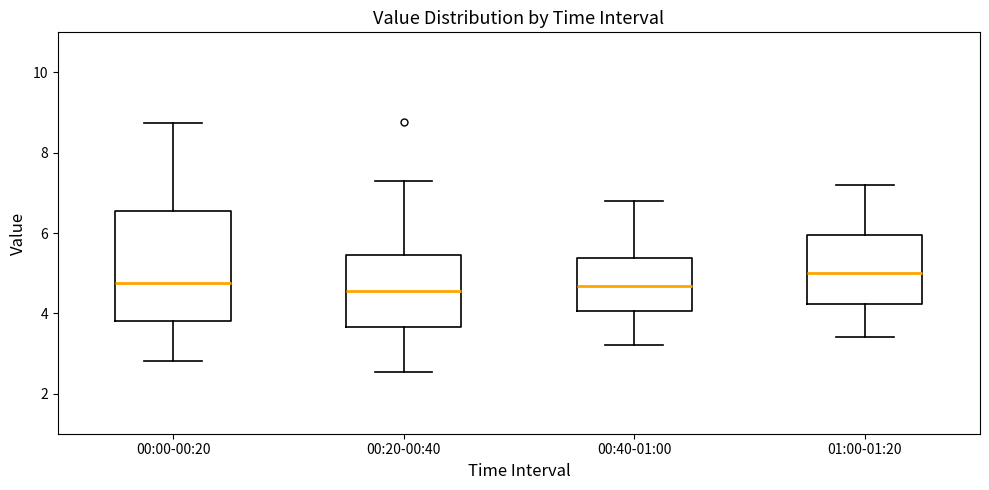

Comparing the boxes themselves (not the whiskers), which one is the tallest?

00:00-00:20